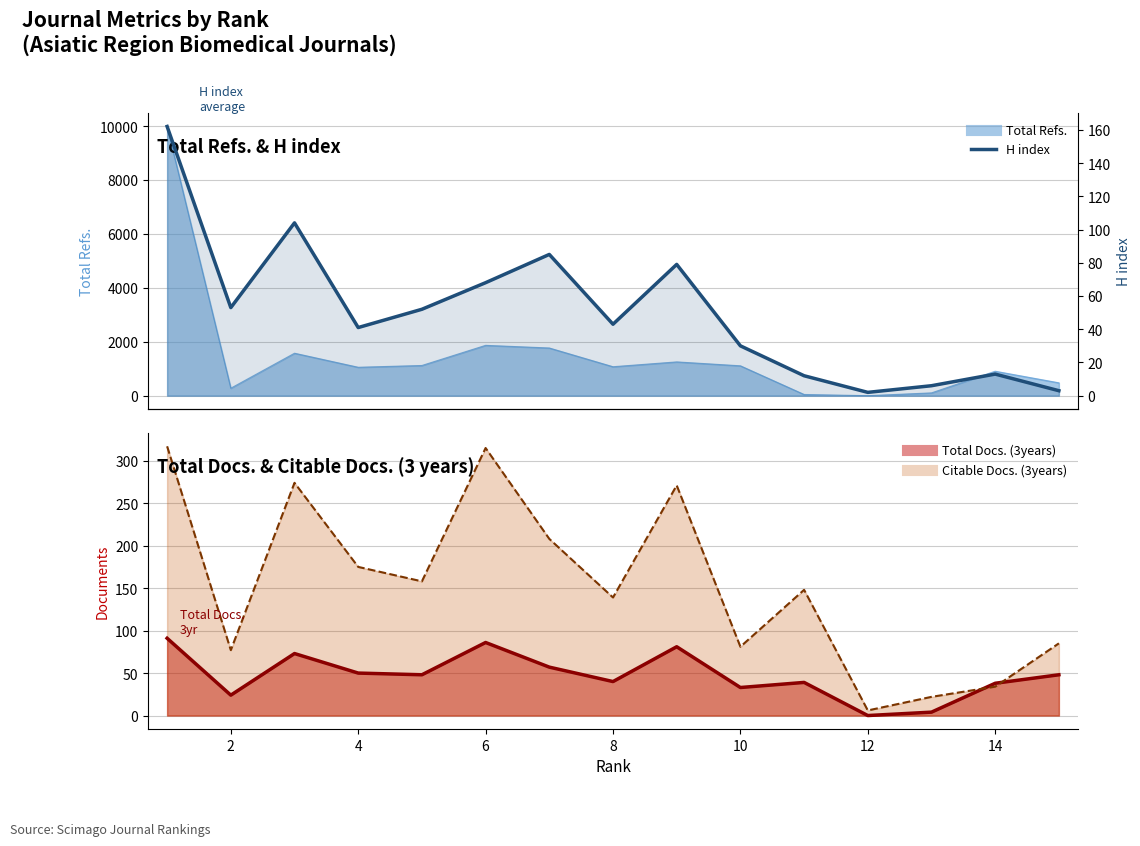

Reading right to left, what are all the values shown in this chart?

3	13	6	2	12	30	79	43	85	68	52	41	104	53	162